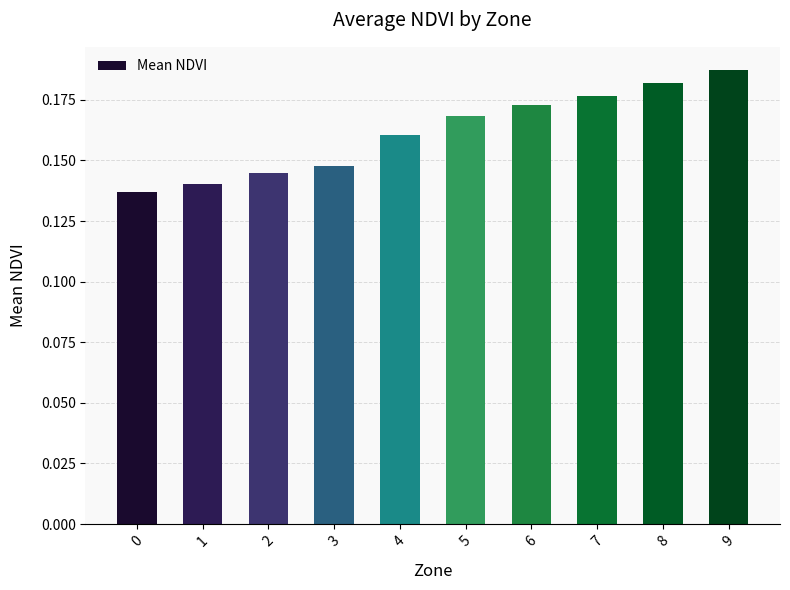

The chart shows a value of 0.3 at 8. True or false?

False